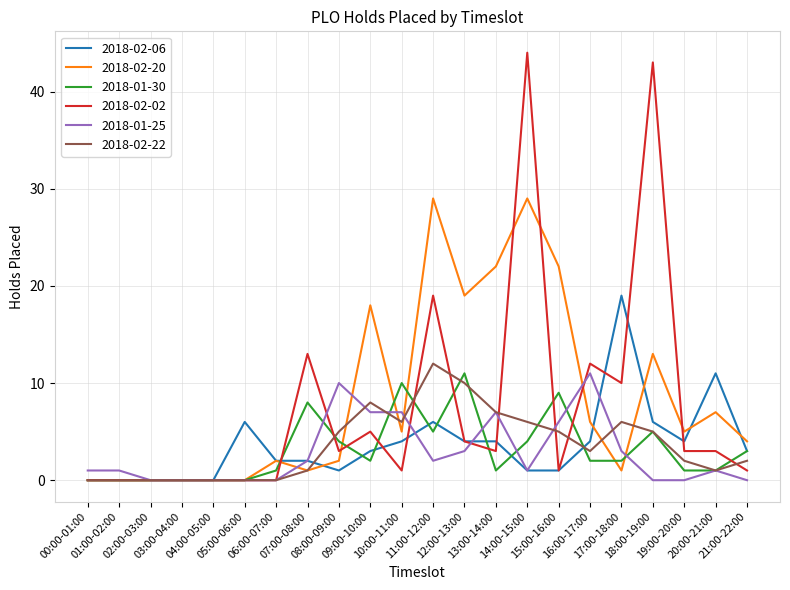

Reading right to left, extract all data points from this chart.

2018-02-06: 3	11	4	6	19	4	1	1	4	4	6	4	3	1	2	2	6	0	0	0	0	0
2018-02-20: 4	7	5	13	1	6	22	29	22	19	29	5	18	2	1	2	0	0	0	0	0	0
2018-01-30: 3	1	1	5	2	2	9	4	1	11	5	10	2	4	8	1	0	0	0	0	0	0
2018-02-02: 1	3	3	43	10	12	1	44	3	4	19	1	5	3	13	0	0	0	0	0	0	0
2018-01-25: 0	1	0	0	3	11	6	1	7	3	2	7	7	10	2	0	0	0	0	0	1	1
2018-02-22: 2	1	2	5	6	3	5	6	7	10	12	6	8	5	1	0	0	0	0	0	0	0